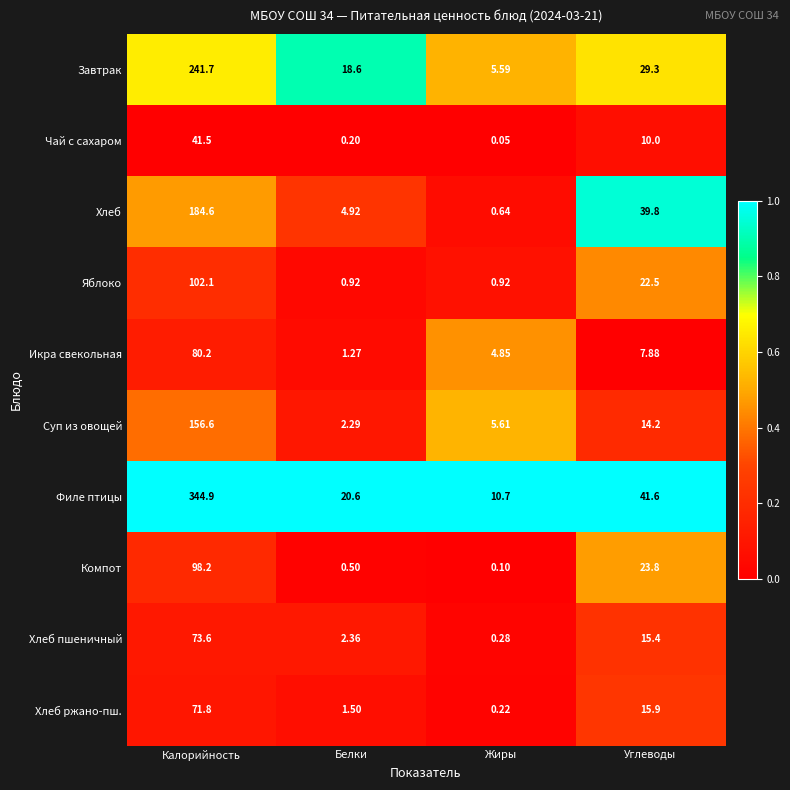

Rank the series at Калорийность from lowest to highest value.

Чай с сахаром, Хлеб ржано-пш., Хлеб пшеничный, Икра свекольная, Компот, Яблоко, Суп из овощей, Хлеб, Завтрак, Филе птицы